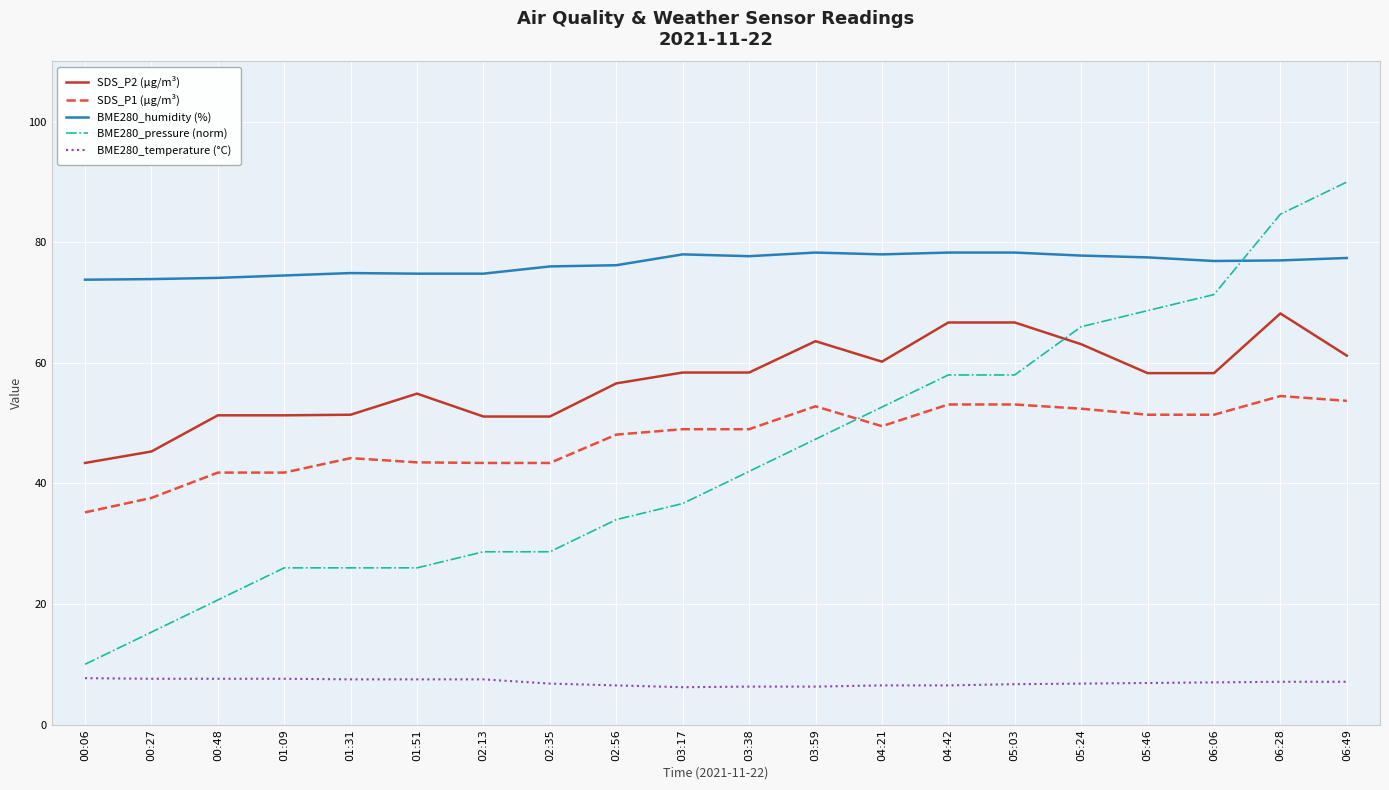

Which series changed the most between 06:06 and 06:49?

BME280_pressure (norm)